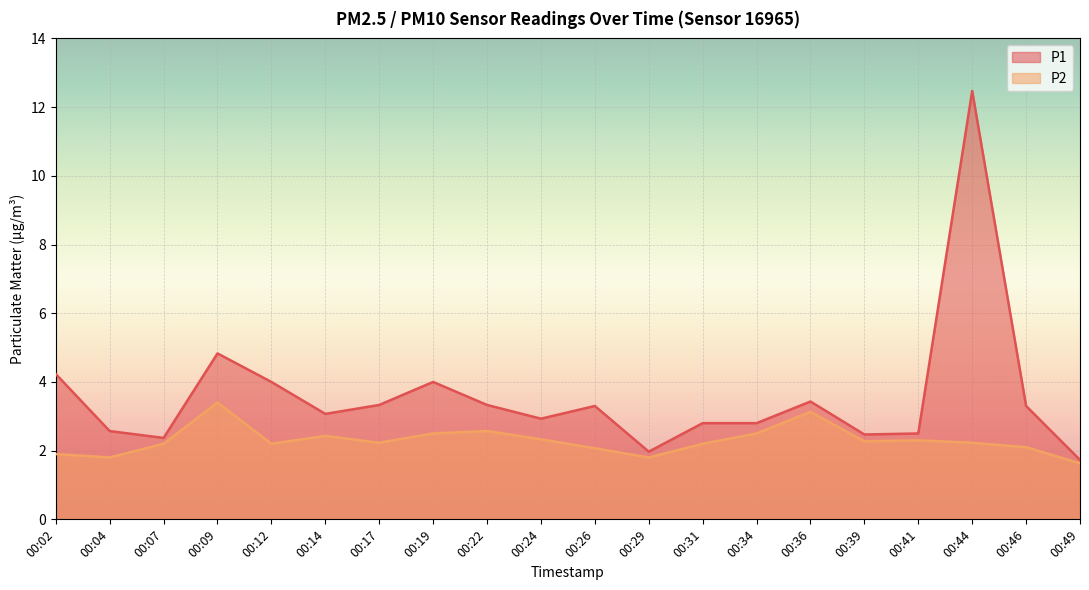

How many lines are shown in the chart?

2